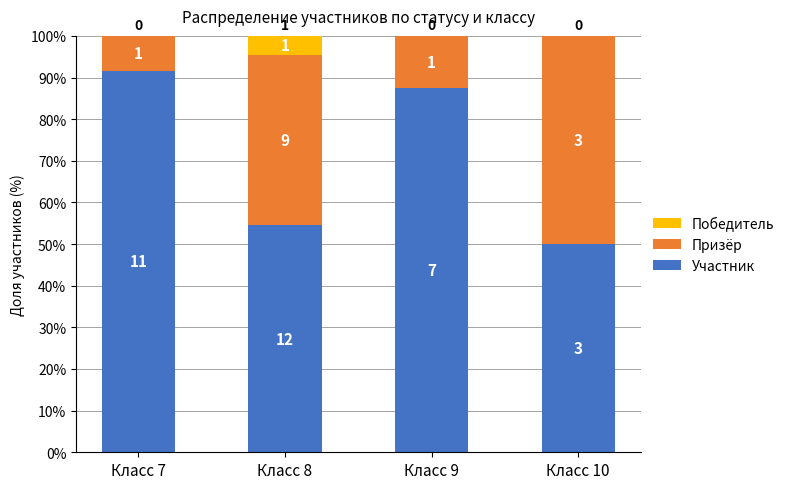

Does the chart contain stacked bars?

Yes